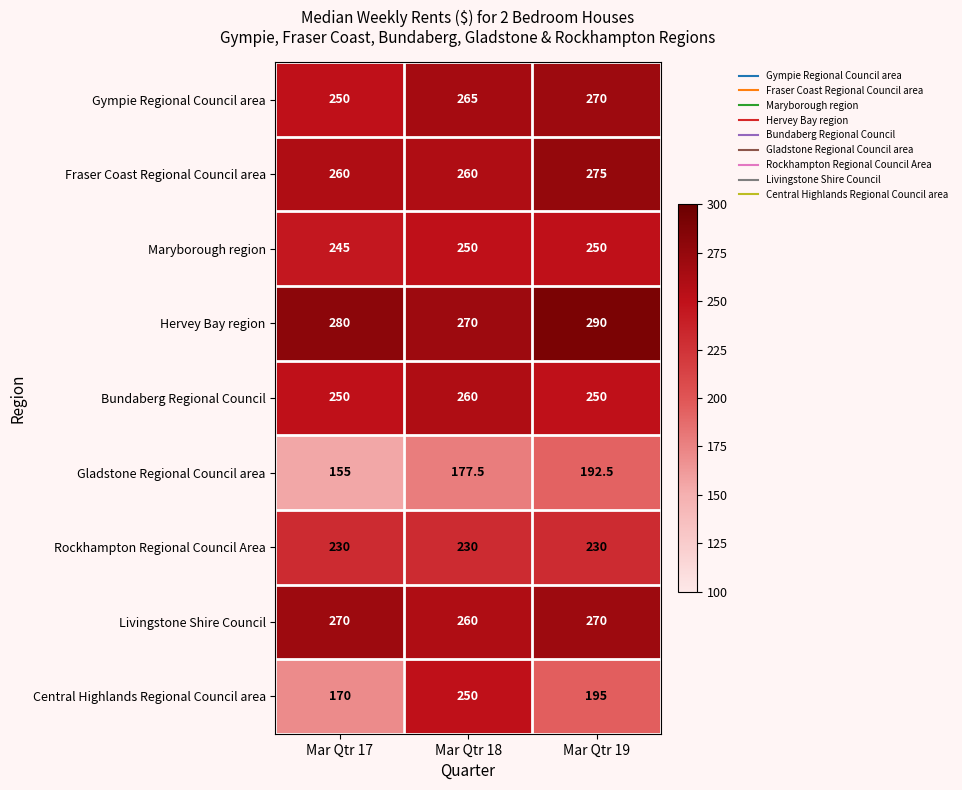

What is the smallest value displayed?

155.0